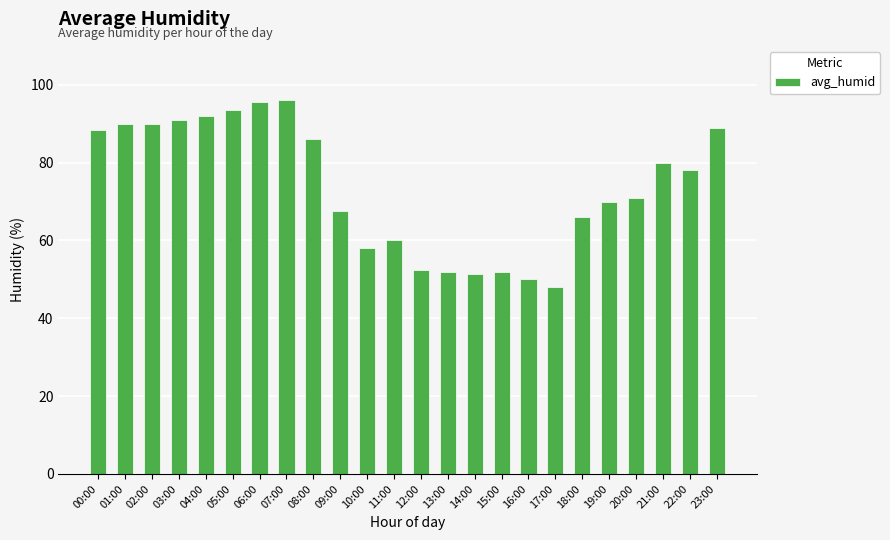

Reading right to left, what are all the values shown in this chart?

89.0	78.0	80.0	71.0	70.0	66.0	48.0	50.0	52.0	51.5	52.0	52.5	60.0	58.0	67.5	86.0	96.0	95.5	93.5	92.0	91.0	90.0	90.0	88.5